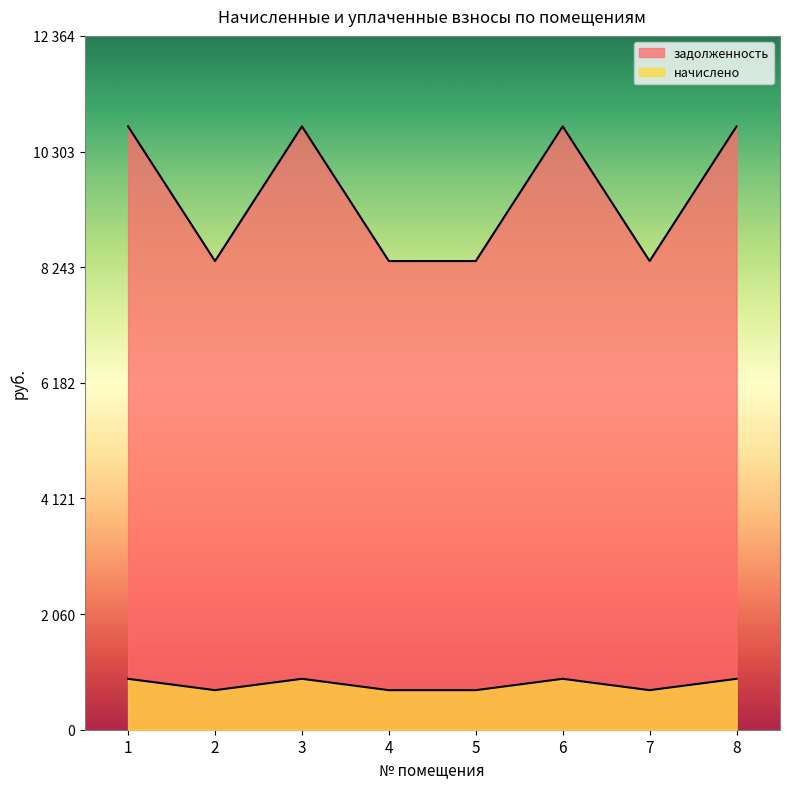

At which label is задолженность closest to 9552?

1